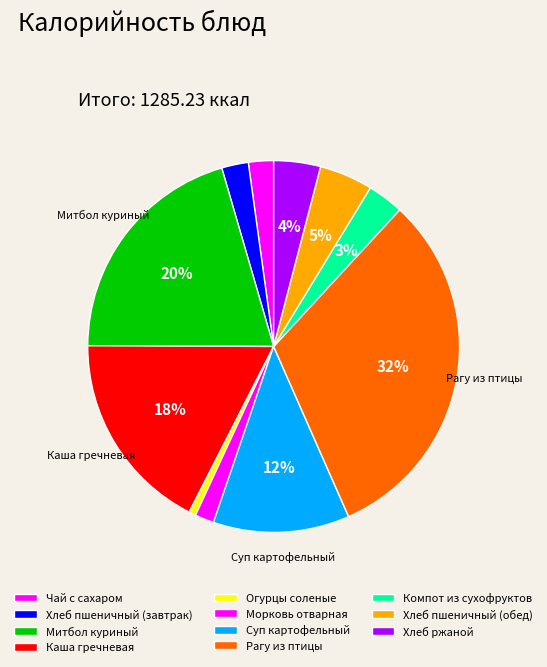

Count the number of slices in the pie.

11